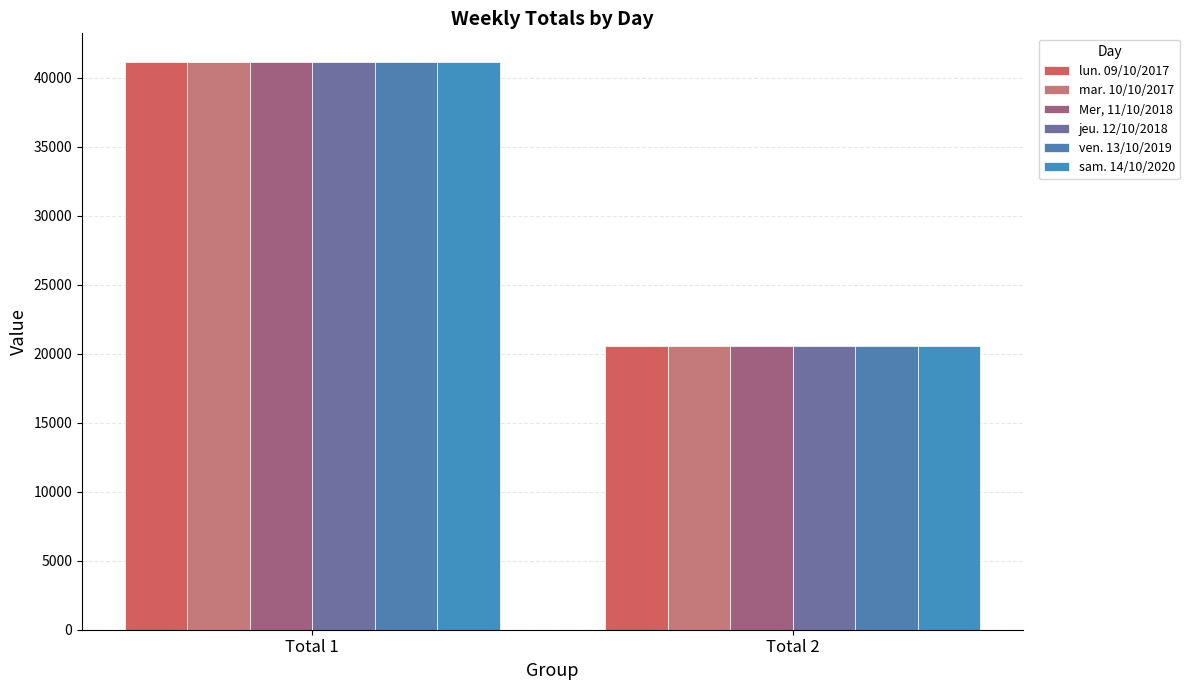

What is the difference between the maximum and minimum values in the sam. 14/10/2020 series?

20587.6